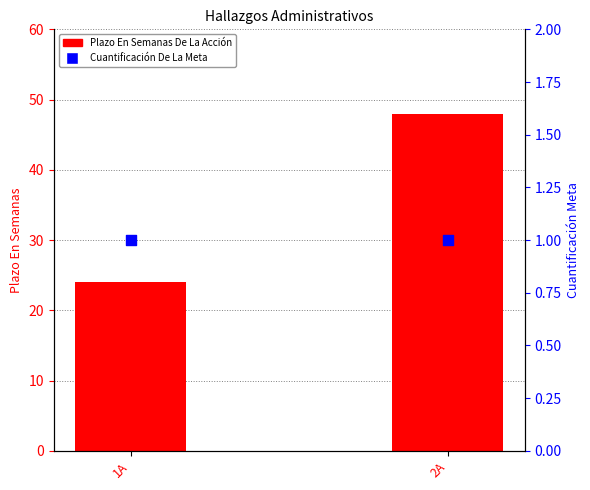

At how many categories does at least one series exceed 16?

2